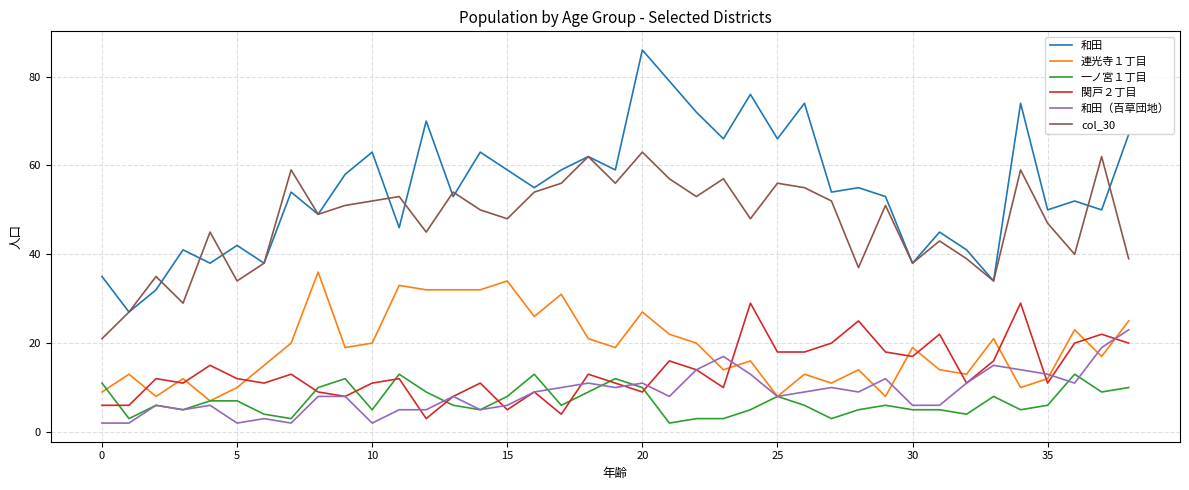

Is this an area chart (filled region under the line)?

No